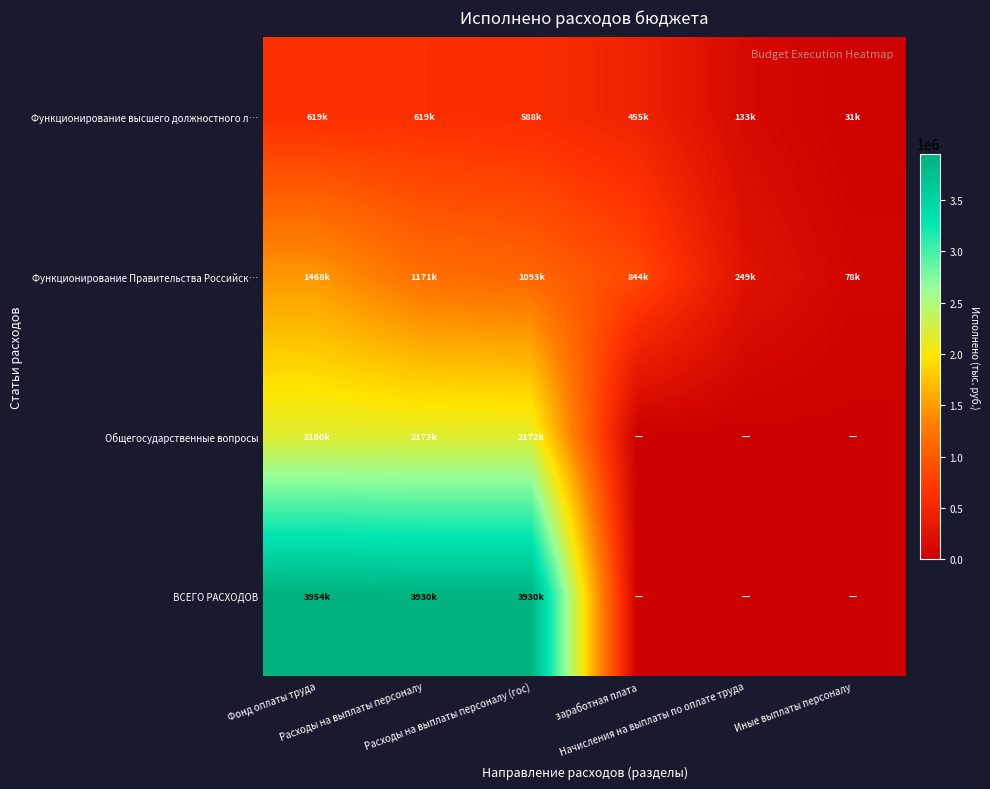

Which series has the widest spread of values?

ВСЕГО РАСХОДОВ